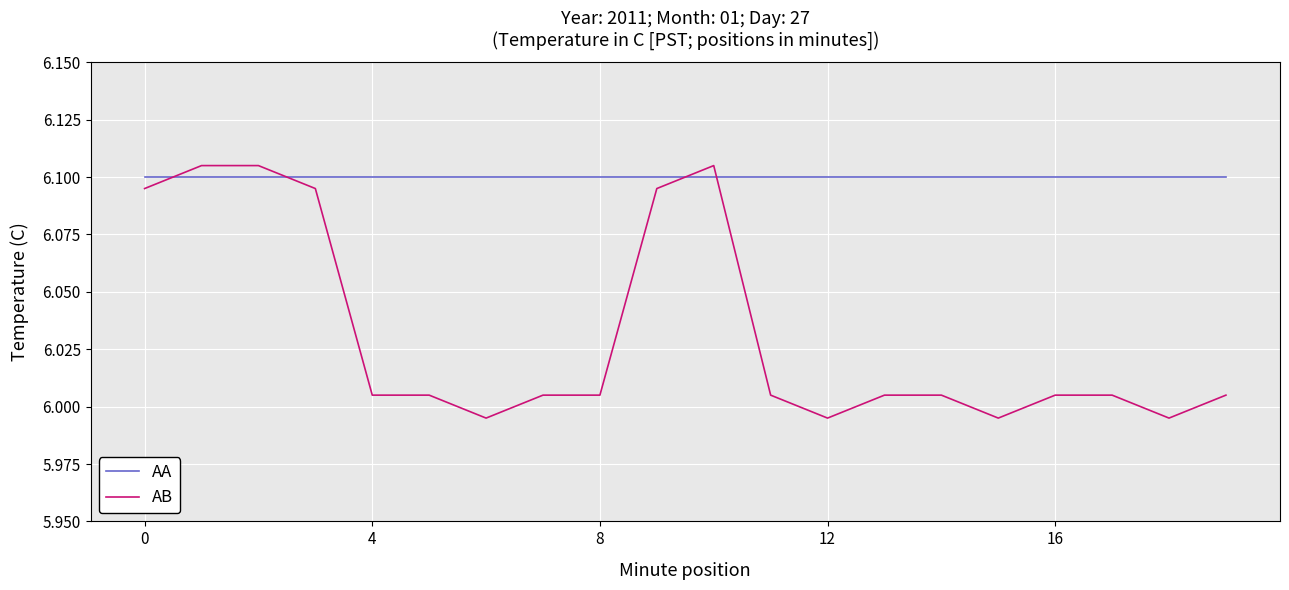

How many values in the AB series are below 6?

4